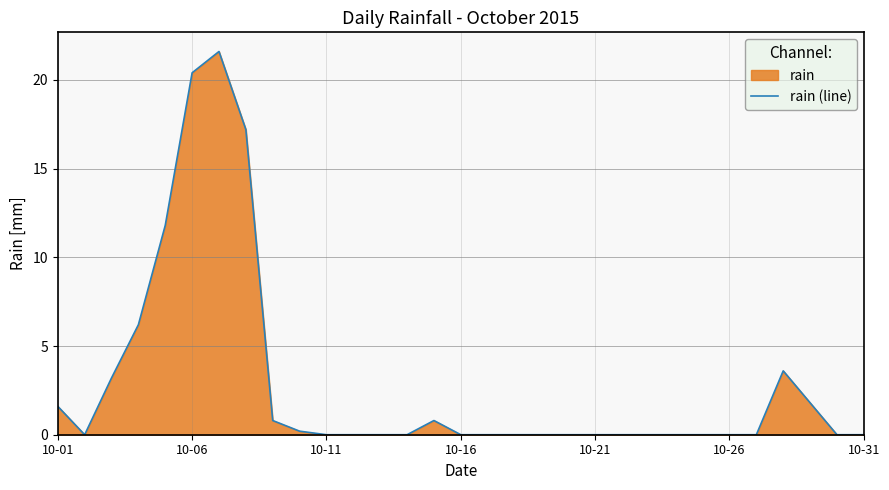

What is the maximum value shown in the chart?

21.6